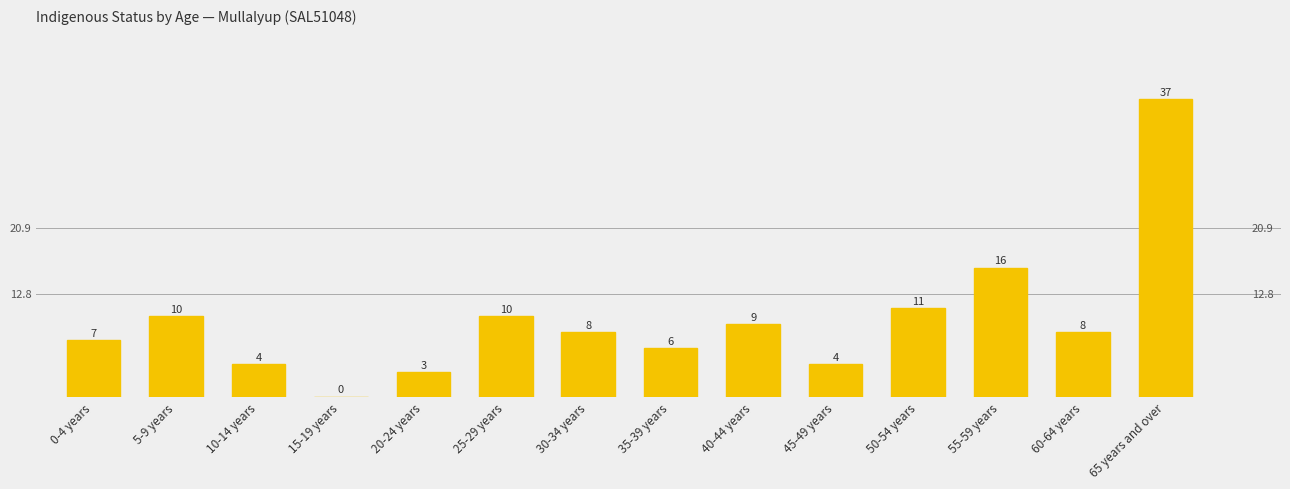

The value at 60-64 years is 3. True or false?

False